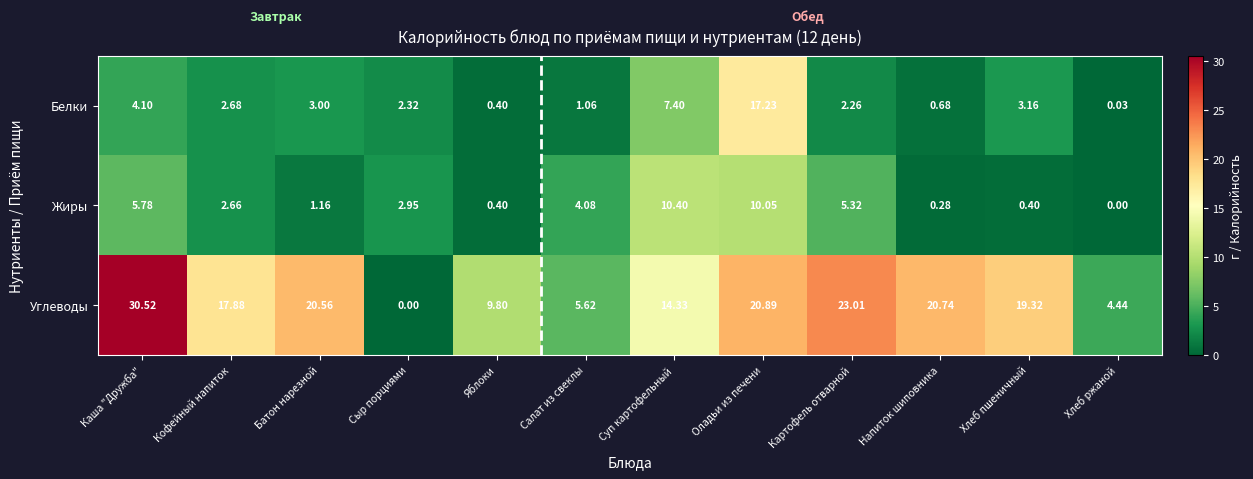

At which label is Белки closest to 8?

Суп картофельный